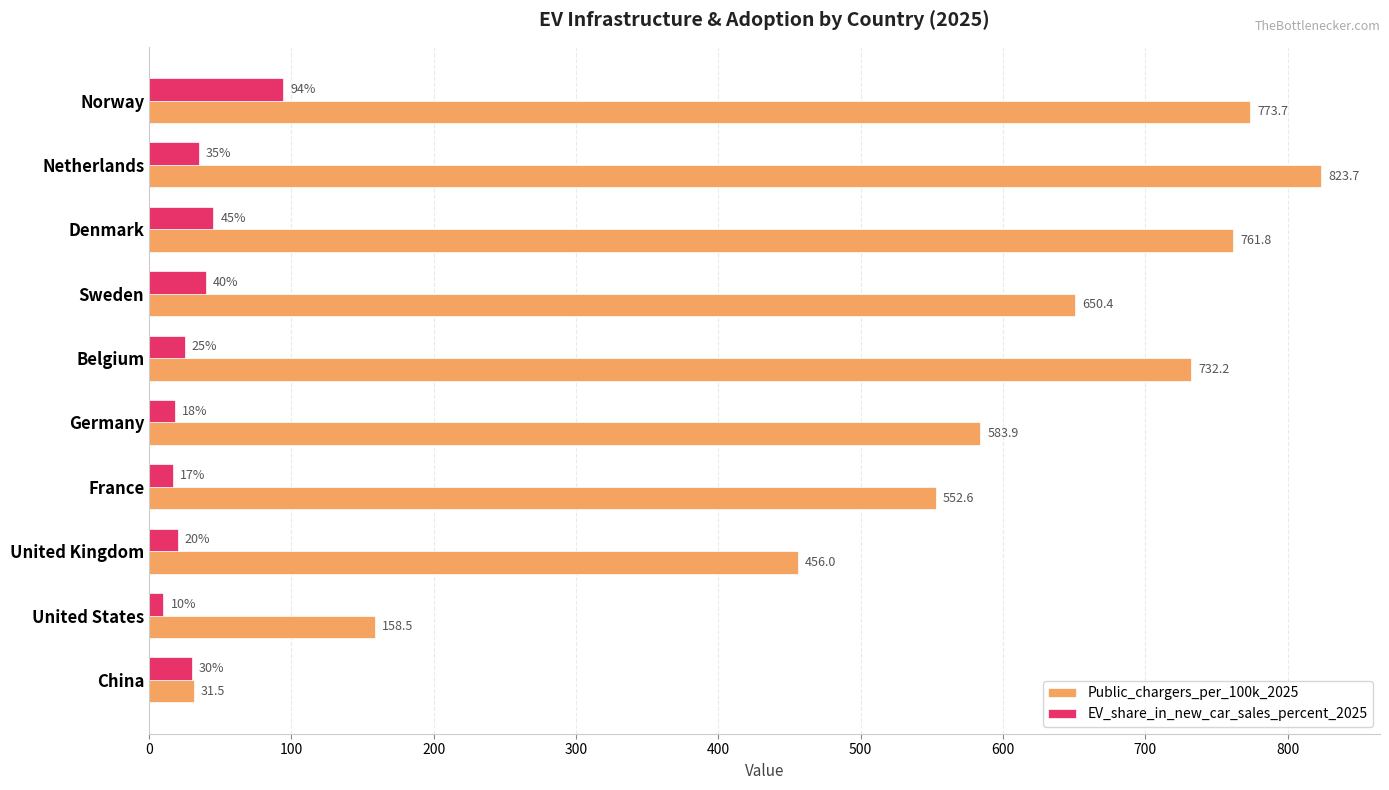

Which series has the largest range (max minus min)?

Public_chargers_per_100k_2025